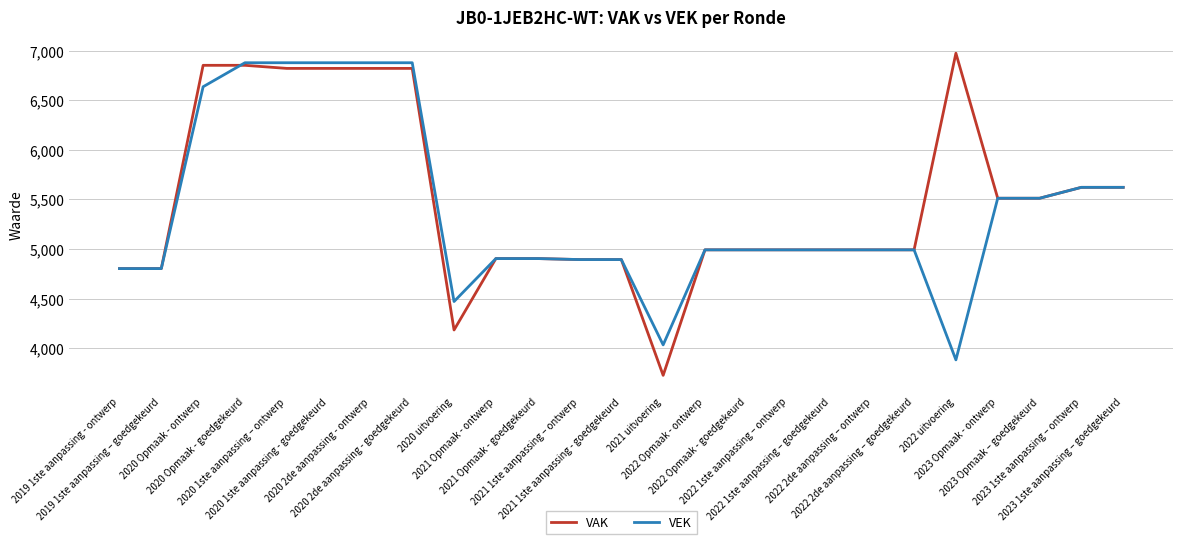

What is the difference between the maximum and second lowest values in the VAK series?

2790